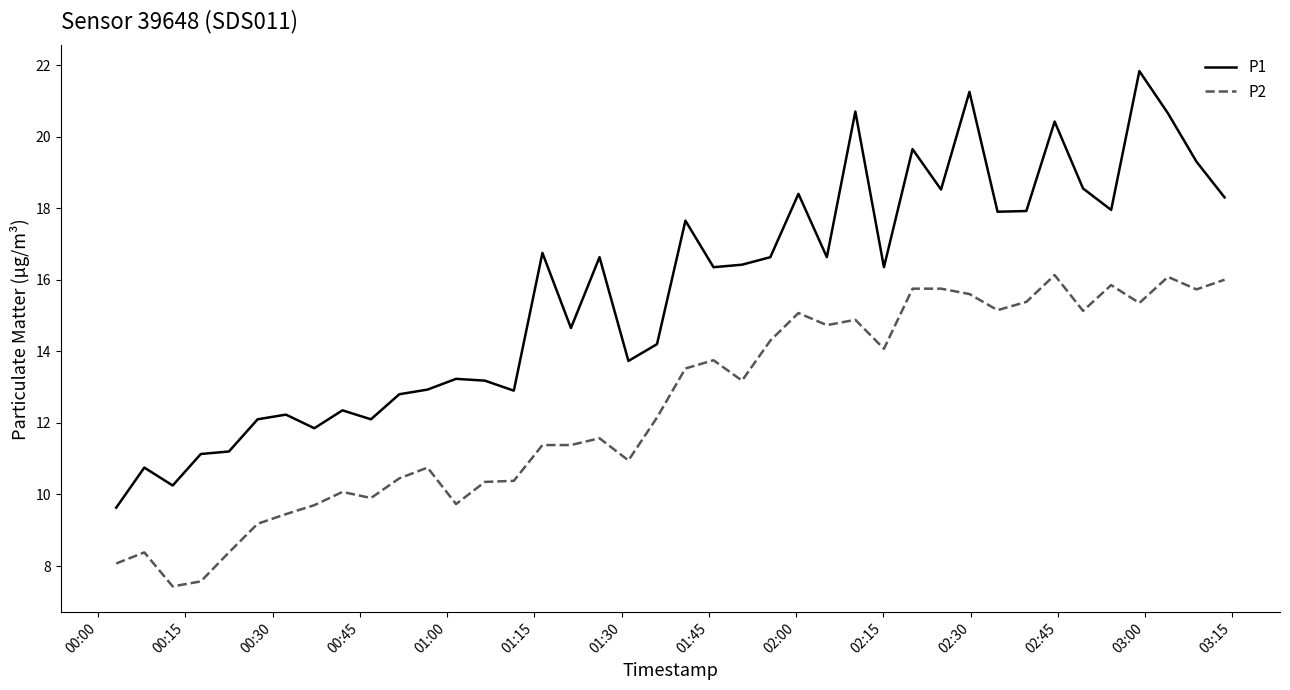

Which series has the widest spread of values?

P1